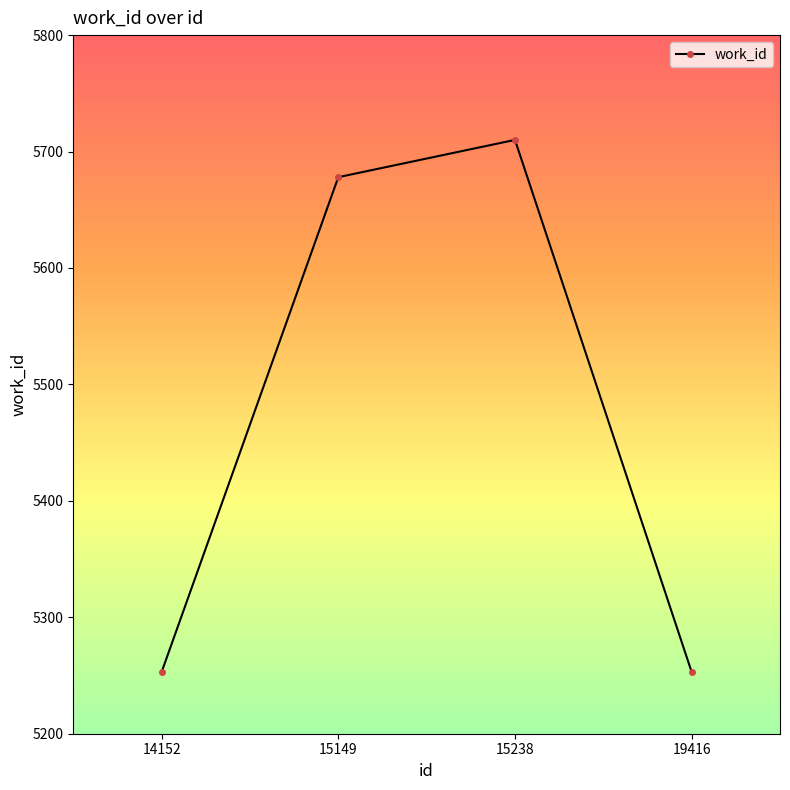

What is the approximate value at 14152?

5253